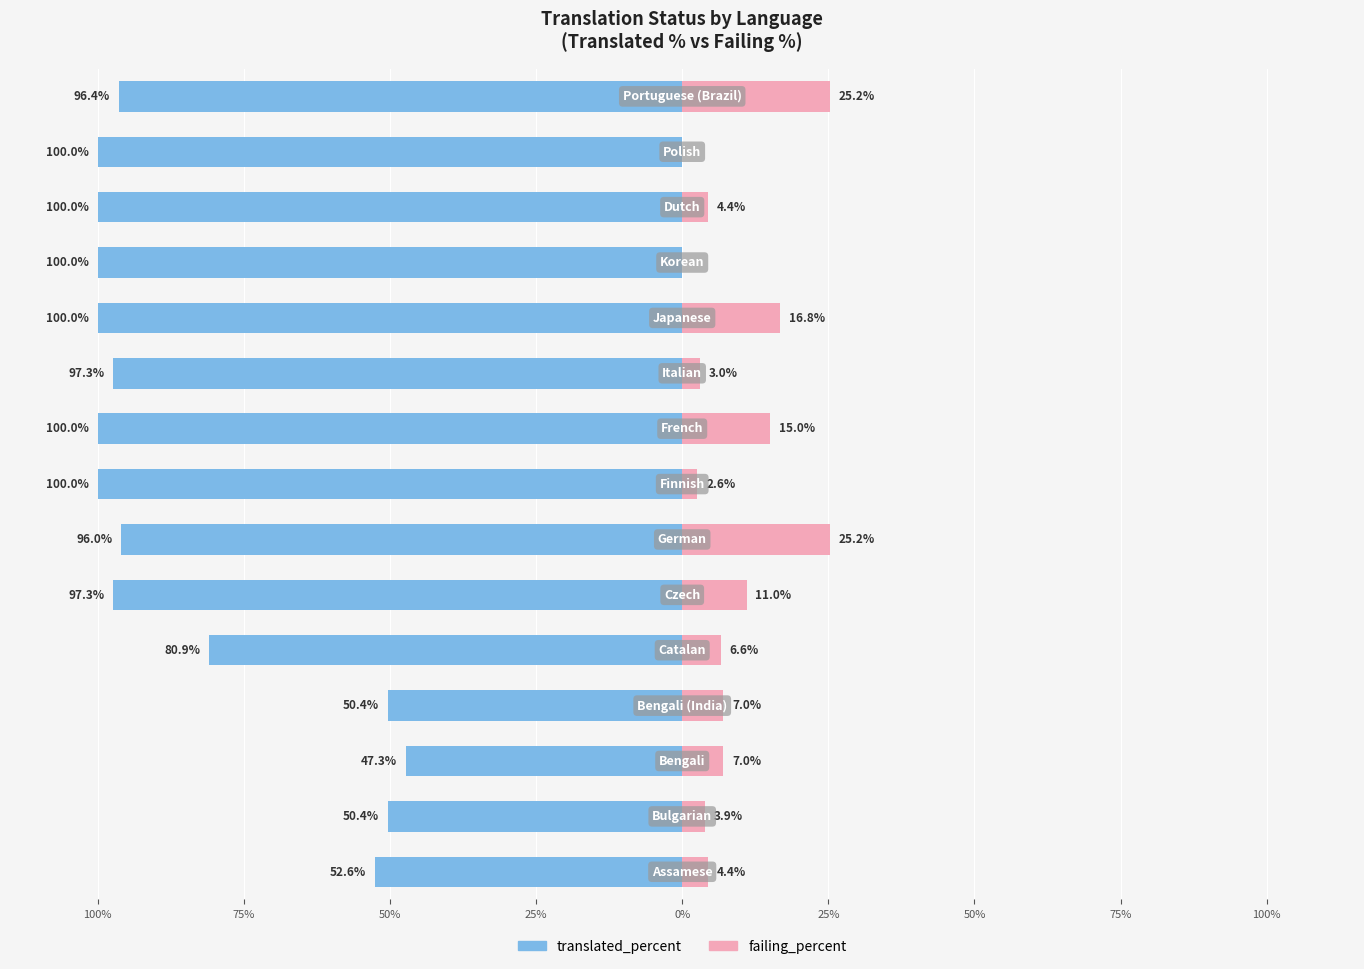

The value of failing_percent at 25% is 7.0. True or false?

True